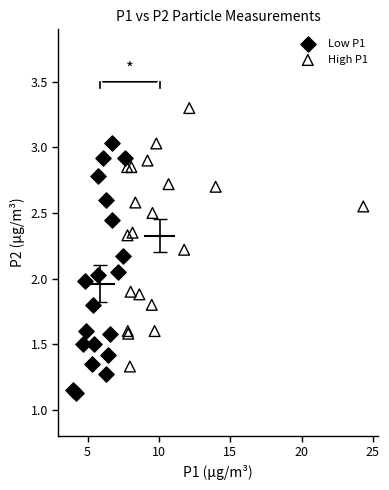

Which series reaches the minimum Y coordinate?

Low P1